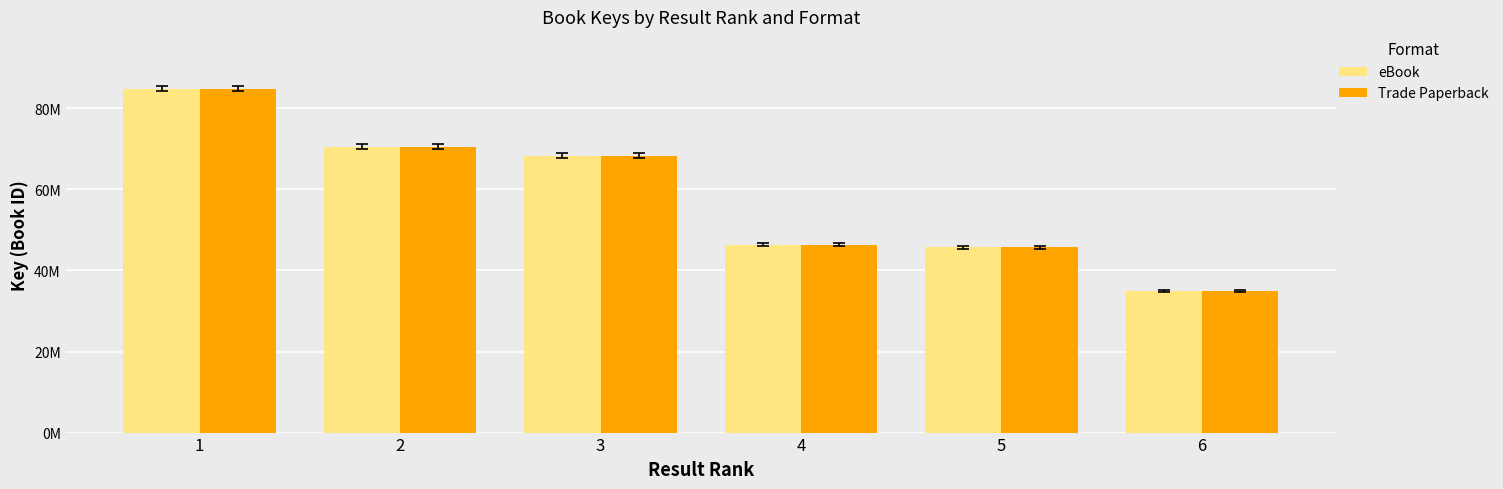

Between 1 and 4, which series saw the biggest shift?

eBook